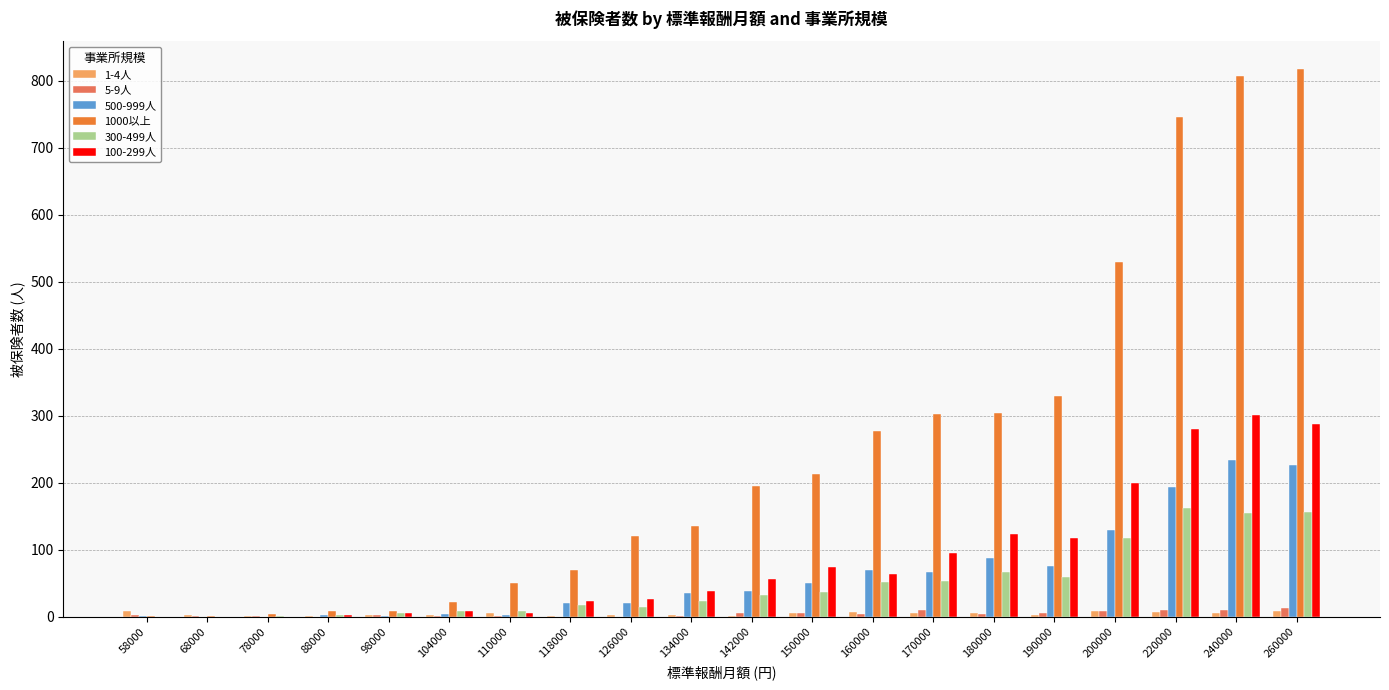

What is the total value across all series at 58000?

13